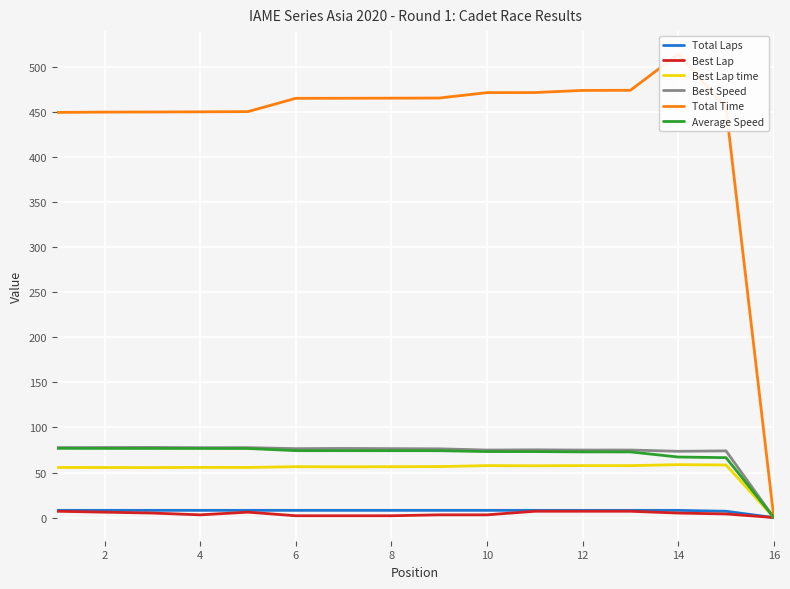

Which series has the largest range (max minus min)?

Total Time